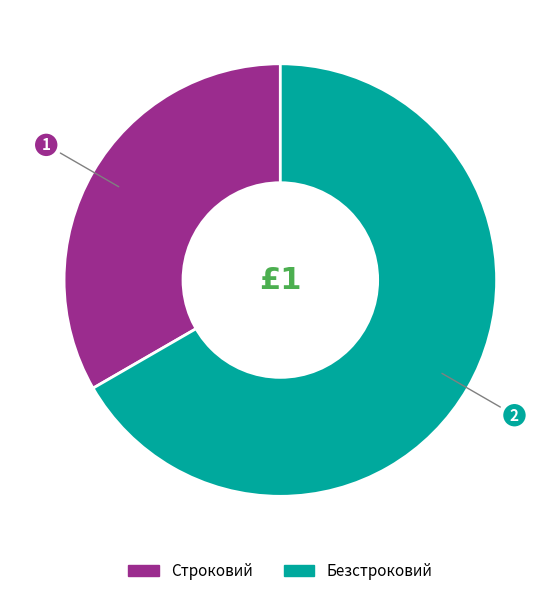

What is the majority slice?

Безстроковий